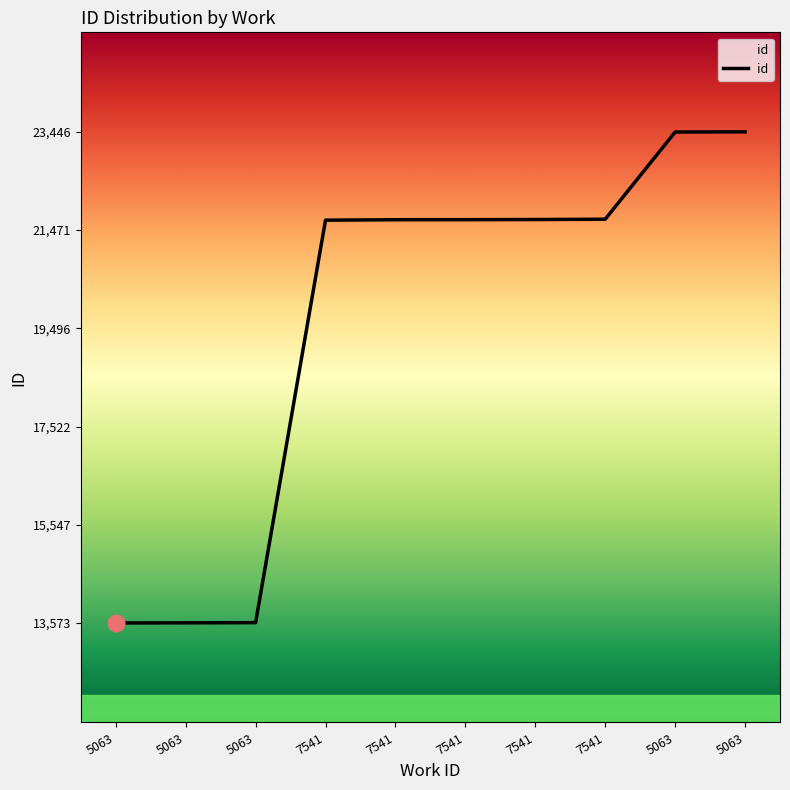

Is this an area chart (filled region under the line)?

Yes